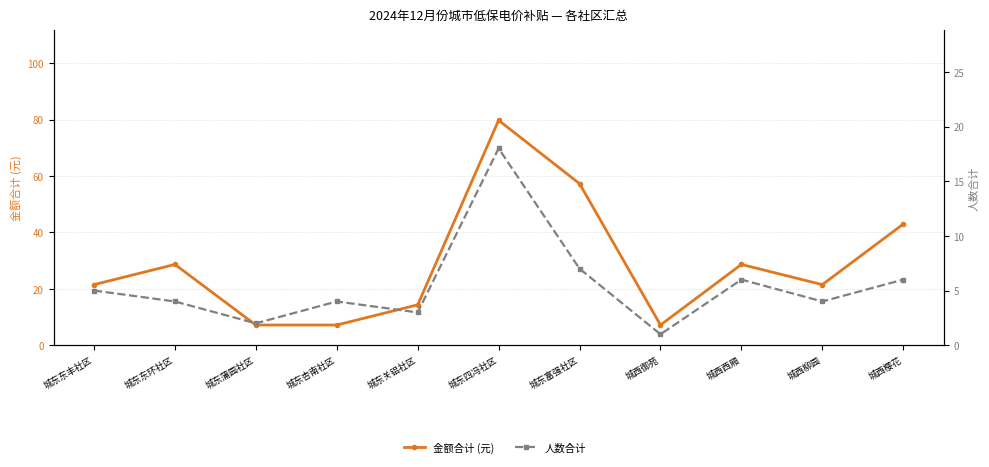

Does the chart have visible grid lines?

Yes